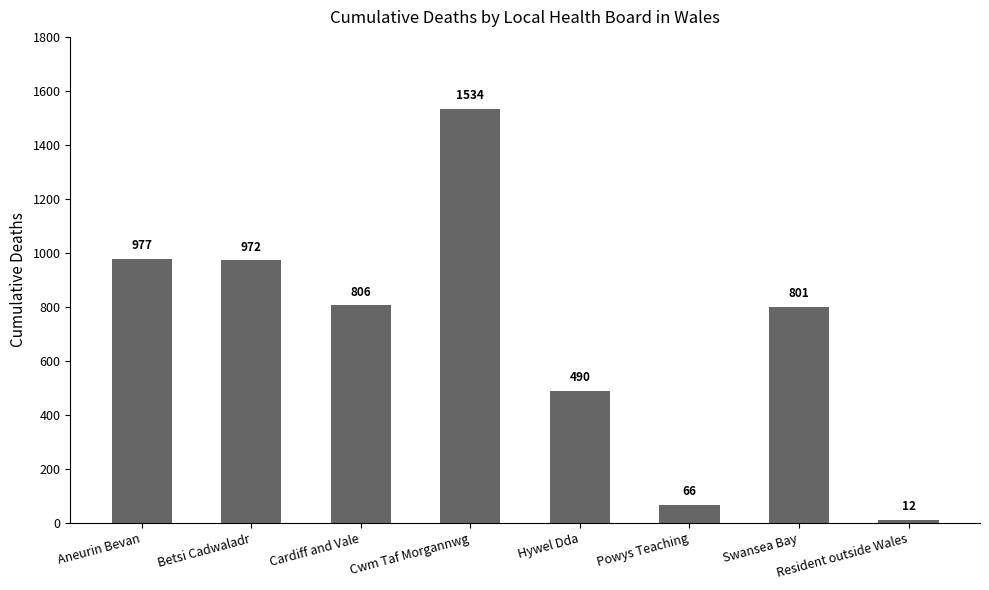

Rank the categories by value from lowest to highest.

Resident outside Wales, Powys Teaching, Hywel Dda, Swansea Bay, Cardiff and Vale, Betsi Cadwaladr, Aneurin Bevan, Cwm Taf Morgannwg